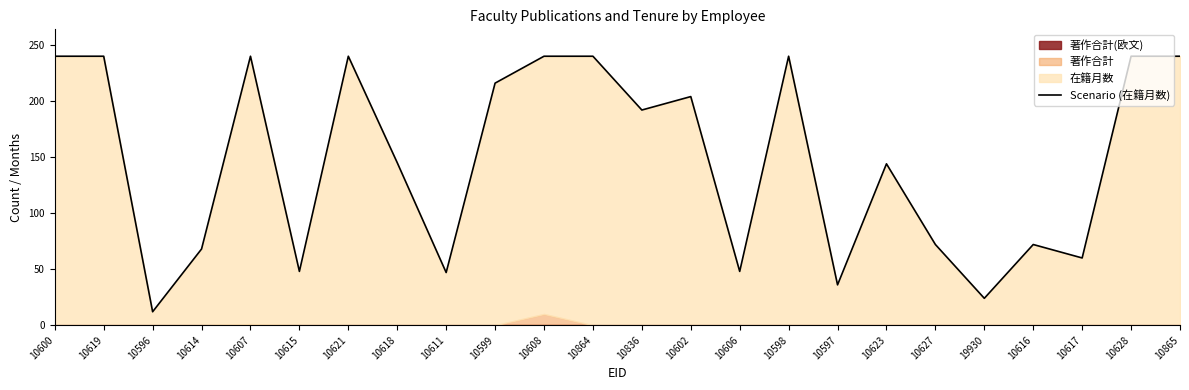

Where is the first local maximum?

10607